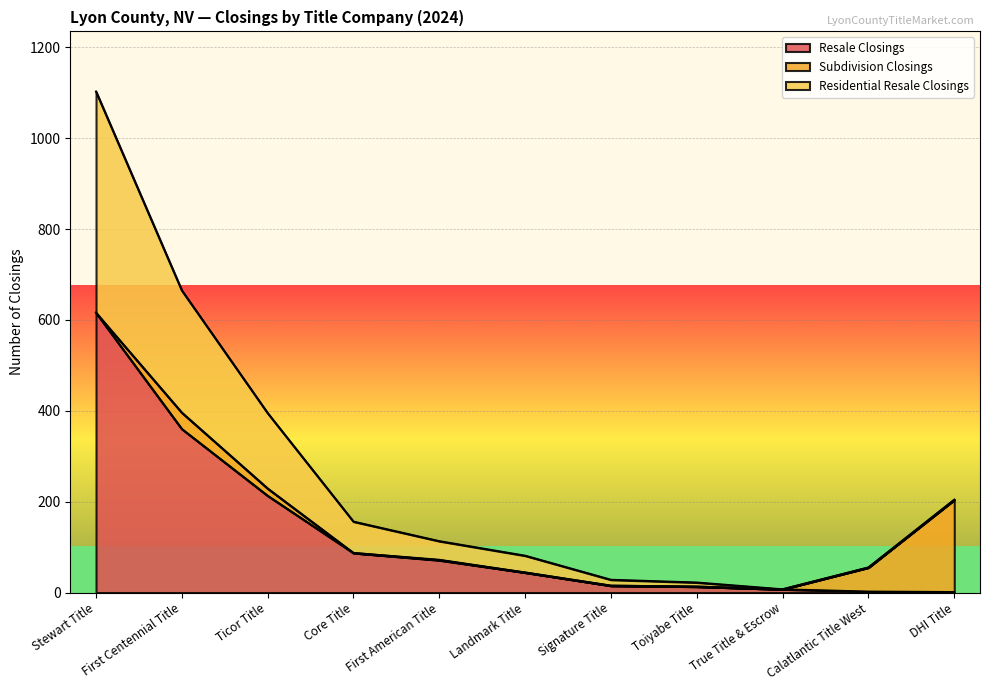

Where is the first local minimum for Residential Resale Closings?

True Title & Escrow